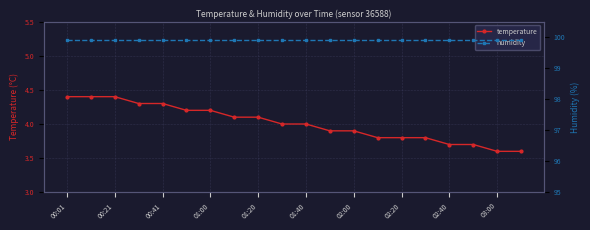

Which series has the largest total across all categories?

humidity